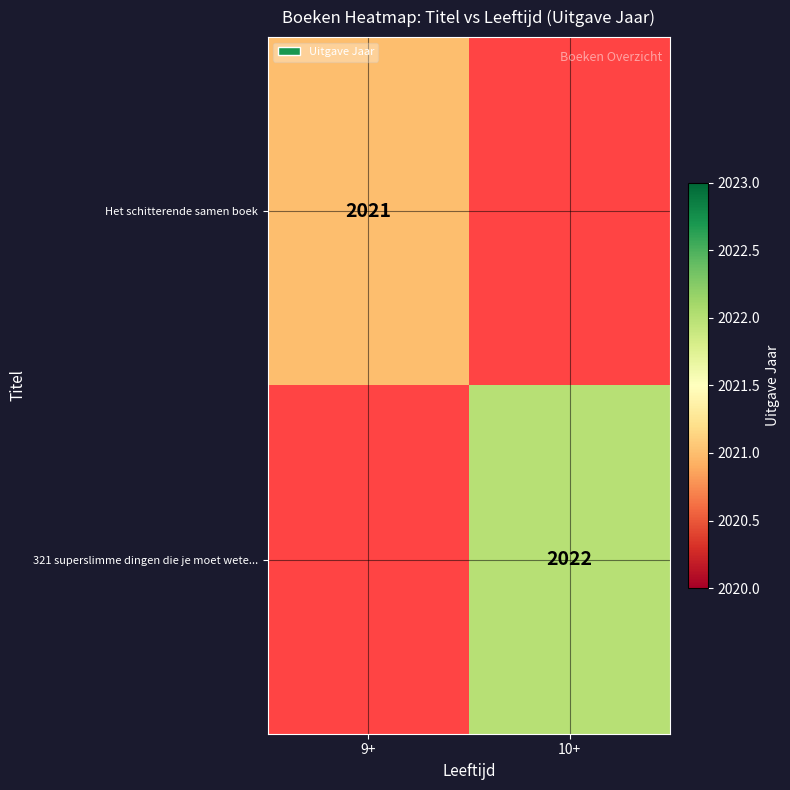

The 321 superslimme dingen die je moet wete... series shows 2697 at 10+. True or false?

False